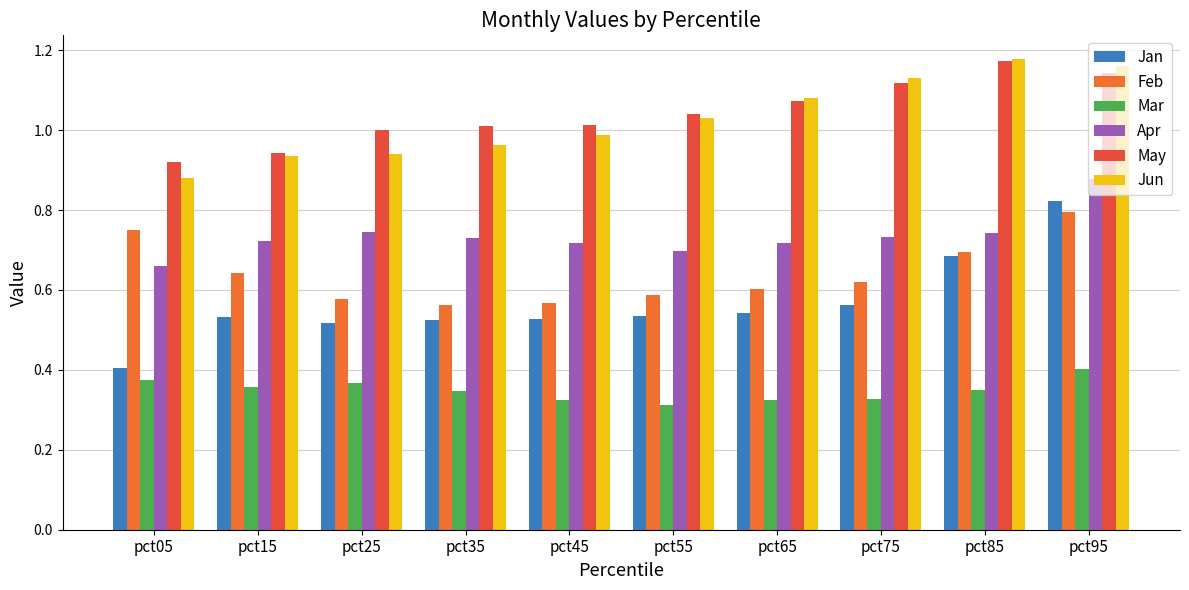

How many groups of bars are there?

10